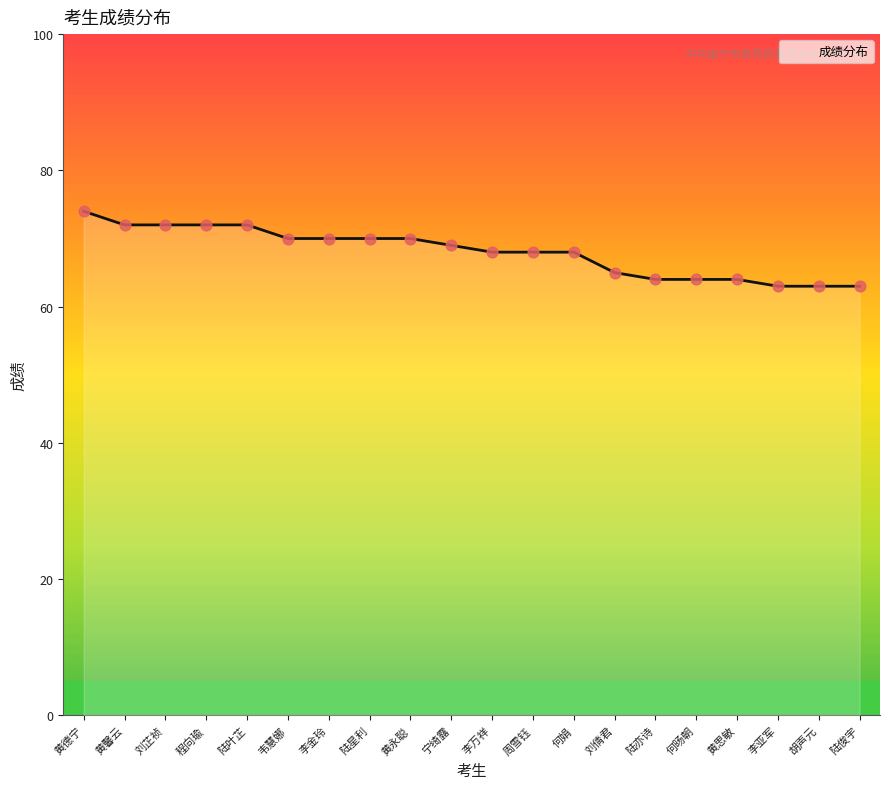

What is the change in value from 宁绮露 to 胡声元?

-6